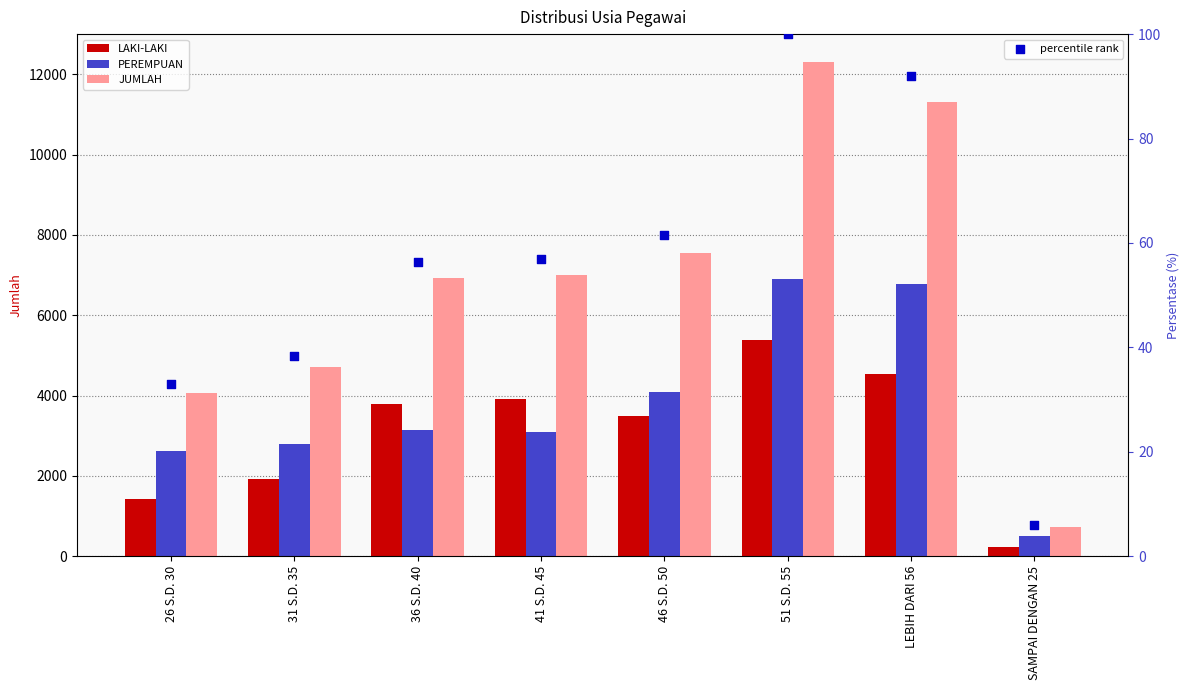

Which series has the largest total across all categories?

JUMLAH